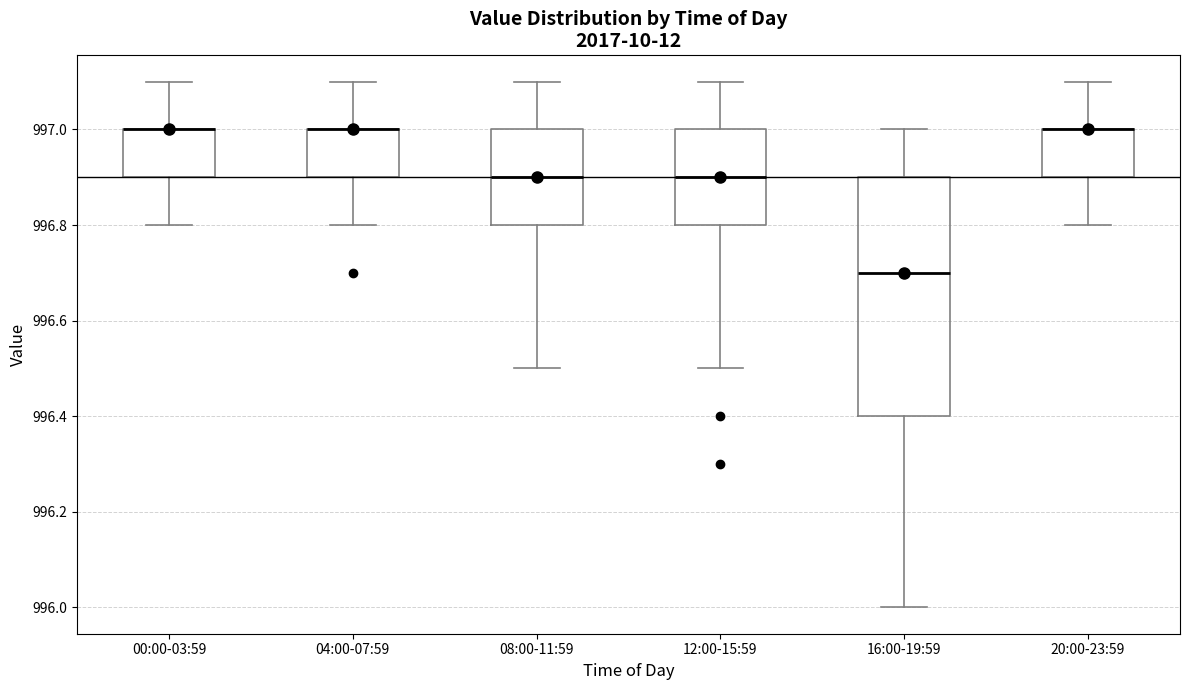

Where is the lower edge of the box for 00:00-03:59 on the y-axis? The values are not printed on the chart, so give them approximately, as read against the axis.

996.9